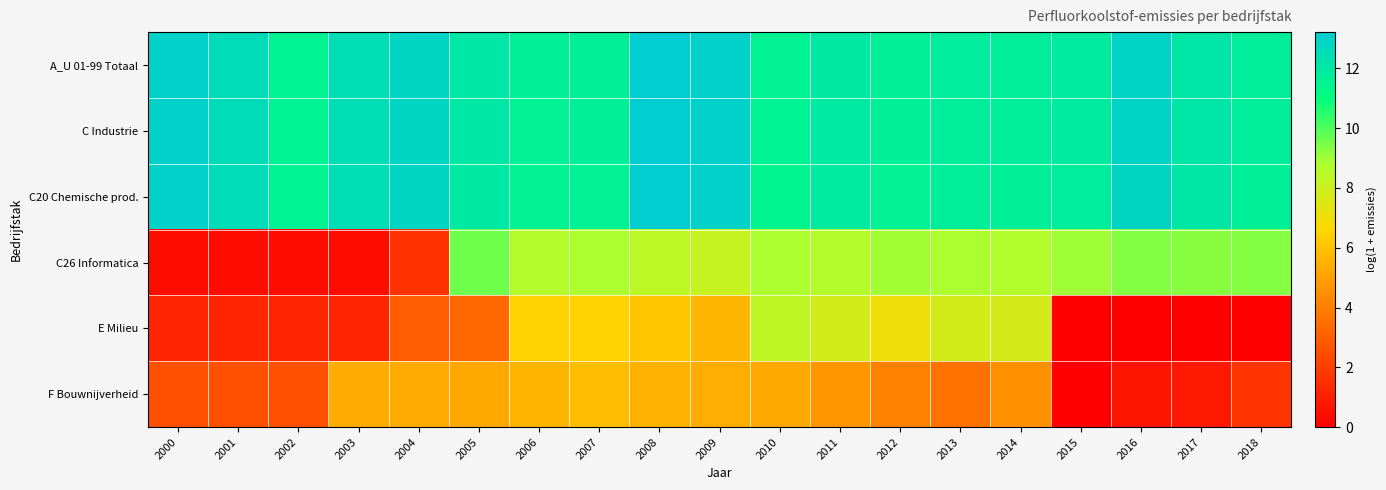

List the series in order of their peak value, lowest first.

F Bouwnijverheid, E Milieu, C26 Informatica, C20 Chemische prod., C Industrie, A_U 01-99 Totaal